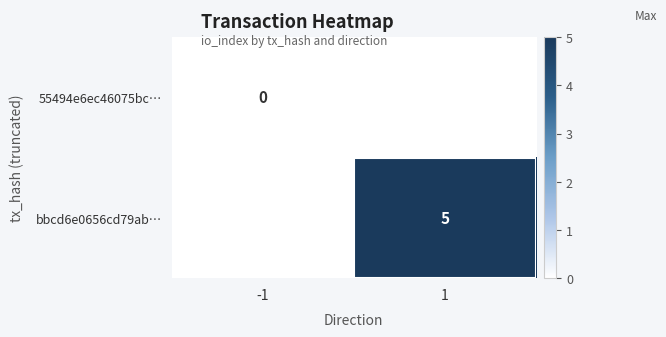

Which has a higher value, -1 or 1?

1